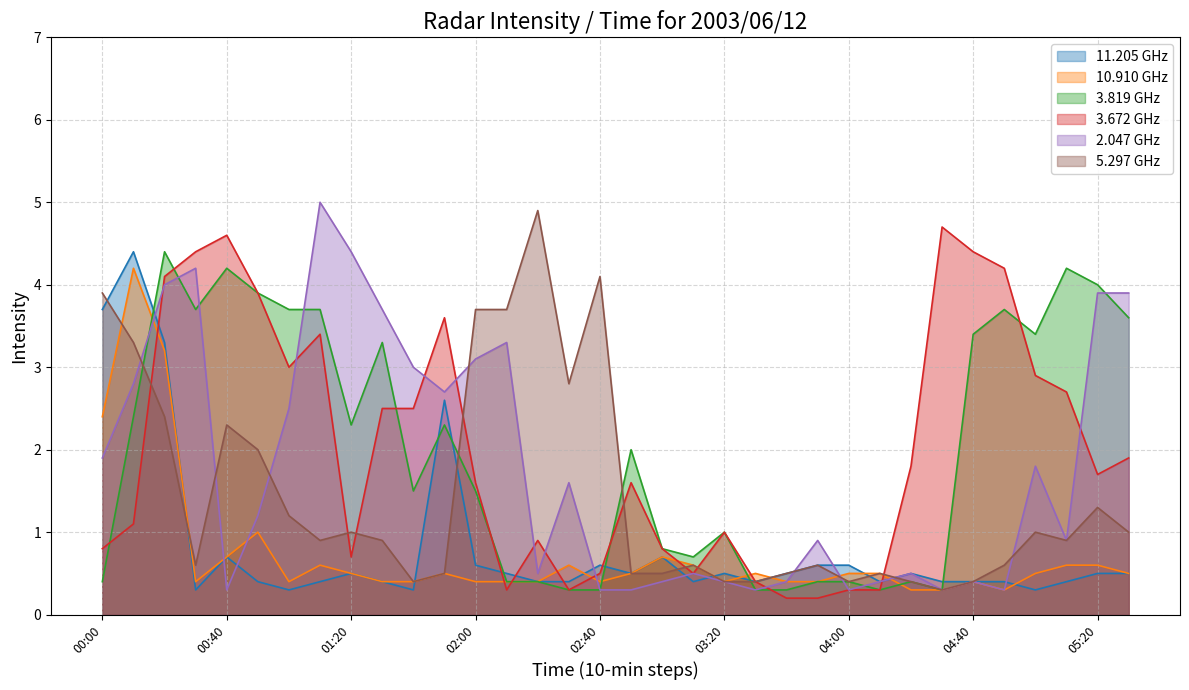

What is the sum of all 3.819 values?

67.9